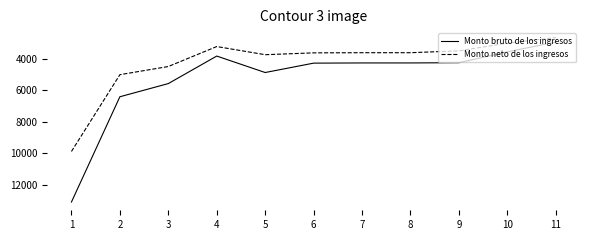

Is this an area chart (filled region under the line)?

No